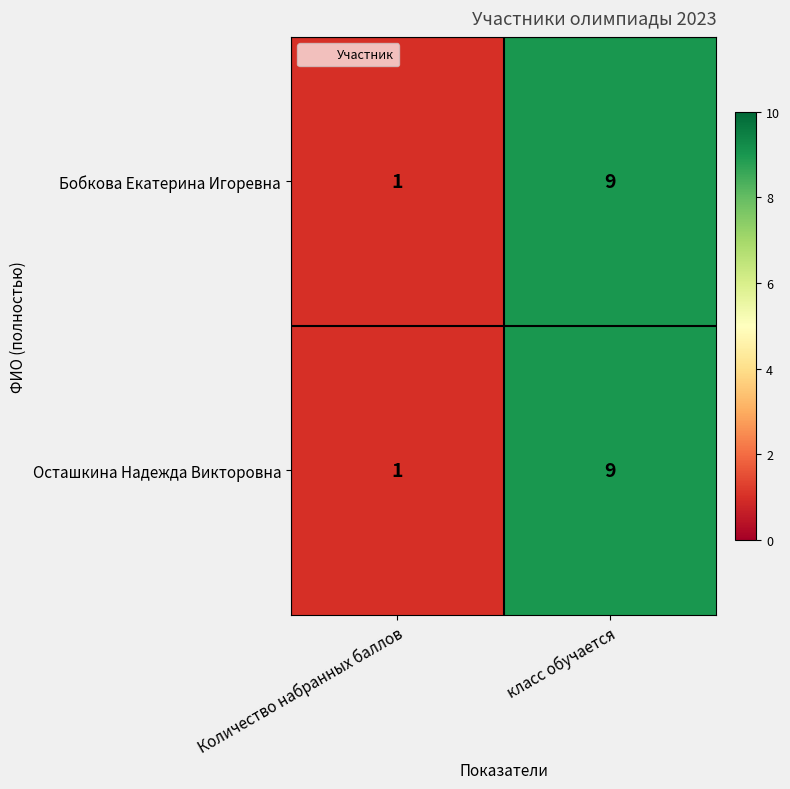

The value of Осташкина Надежда Викторовна at класс обучается is 6. True or false?

False